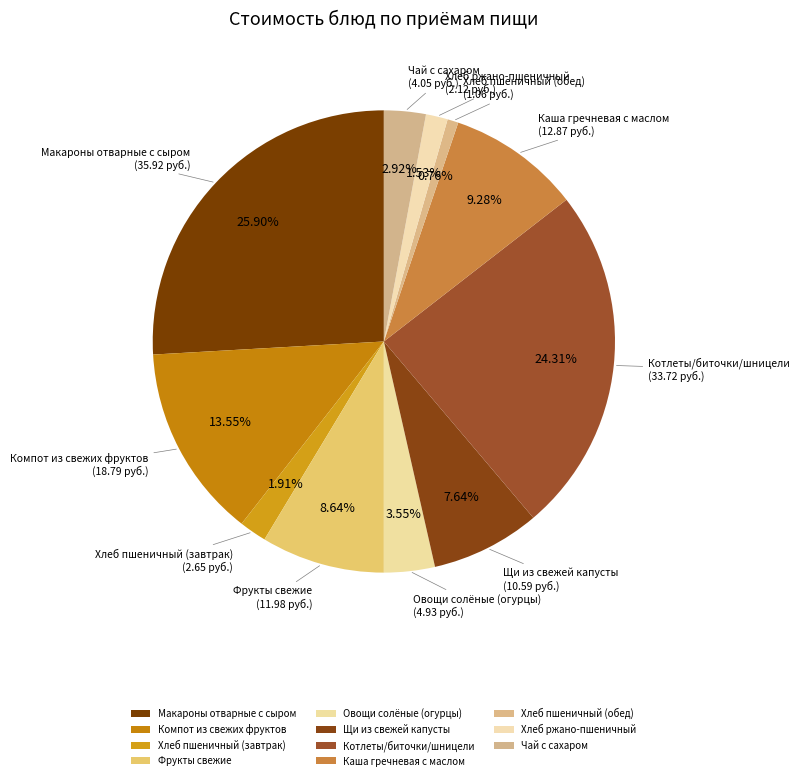

Count the number of slices in the pie.

11